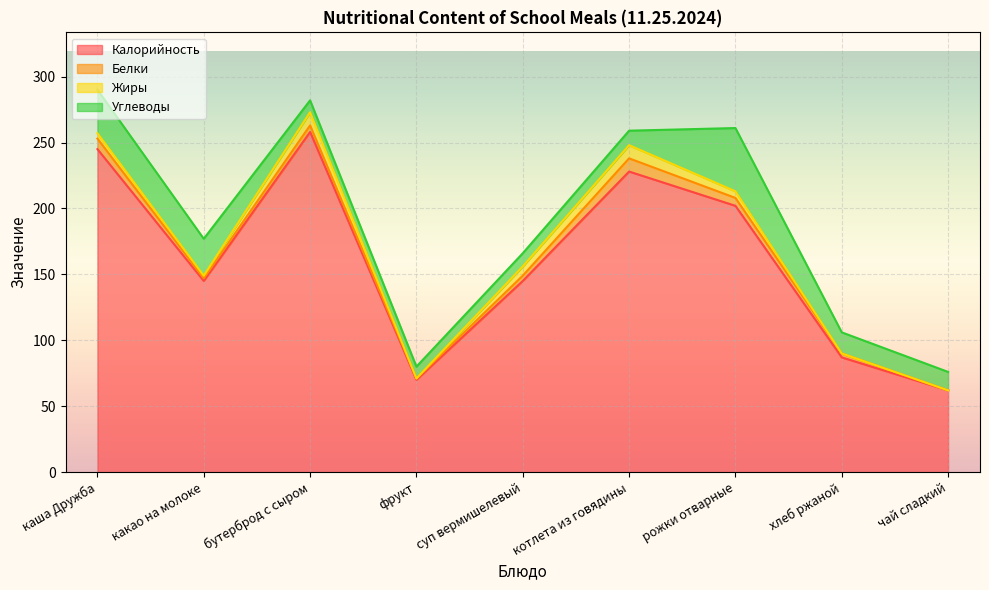

Count the number of data series in this chart.

4